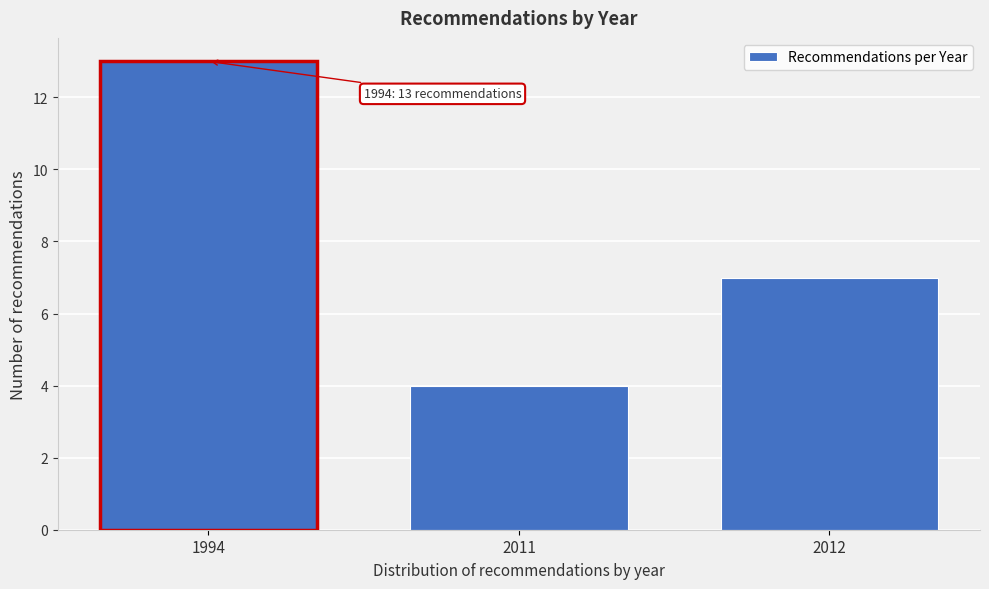

Reading right to left, what are all the values shown in this chart?

2012=7	2011=4	1994=13